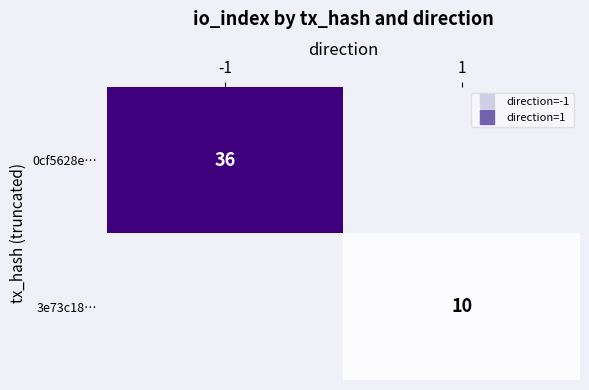

Count the number of categories in the chart.

2